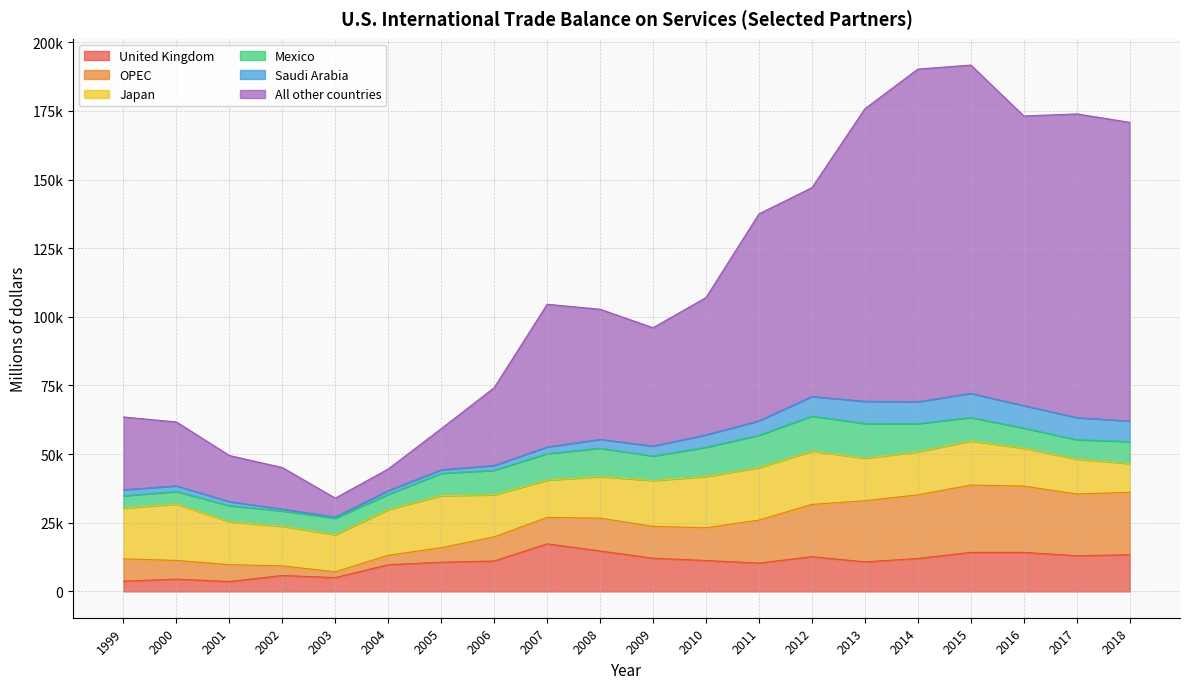

What is the difference between the second highest and minimum values in the Mexico series?

8124